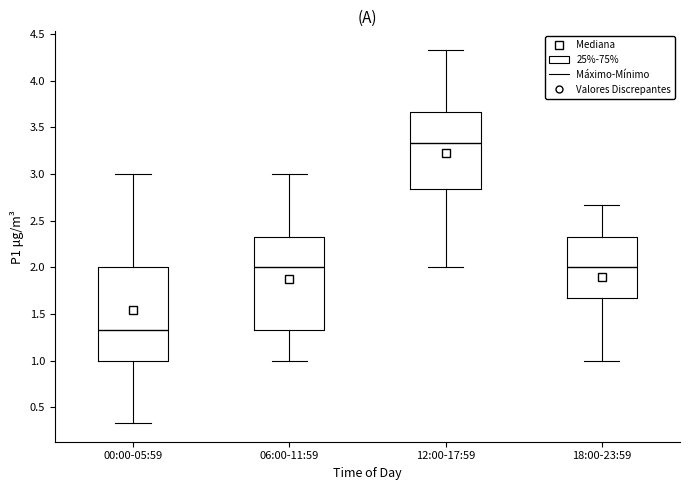

Reading left to right, transcribe this box plot: for each box, give where its median line is, the range the box spans, and where its two whiskers end, as read against the y-axis. The values are not printed on the chart, so give them approximately, as read against the axis.

00:00-05:59: median 1.35, box 1.00 to 2.00, whiskers 0.35 to 3.00
06:00-11:59: median 2.00, box 1.35 to 2.35, whiskers 1.00 to 3.00
12:00-17:59: median 3.35, box 2.85 to 3.65, whiskers 2.00 to 4.35
18:00-23:59: median 2.00, box 1.65 to 2.35, whiskers 1.00 to 2.65